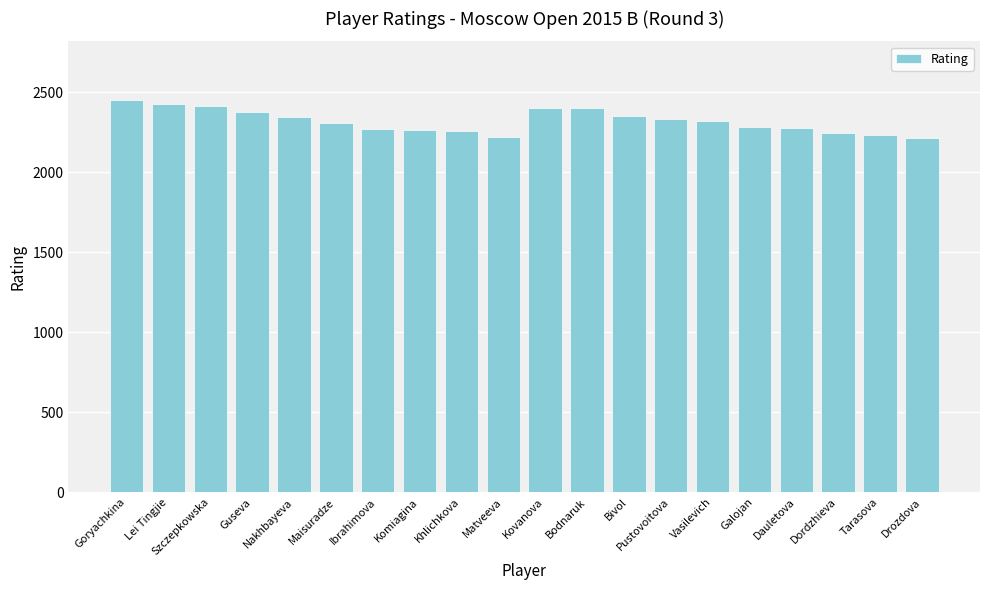

Is it true that the value at Bivol is 695?

False